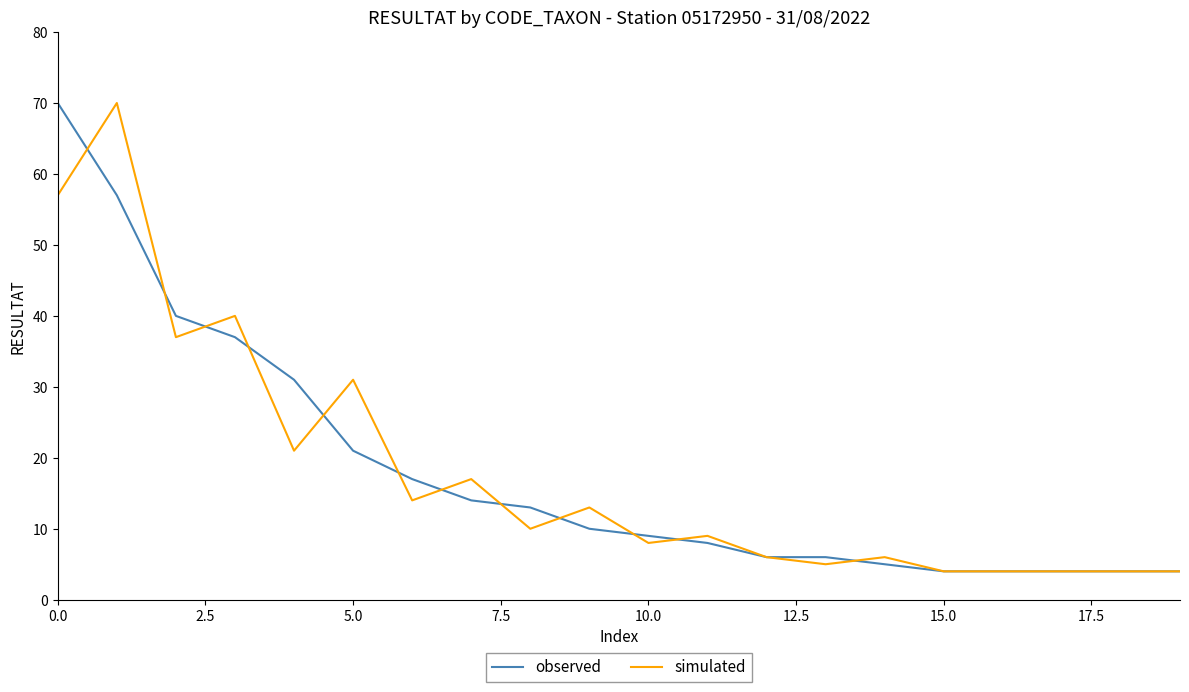

What is the minimum value for observed?

4